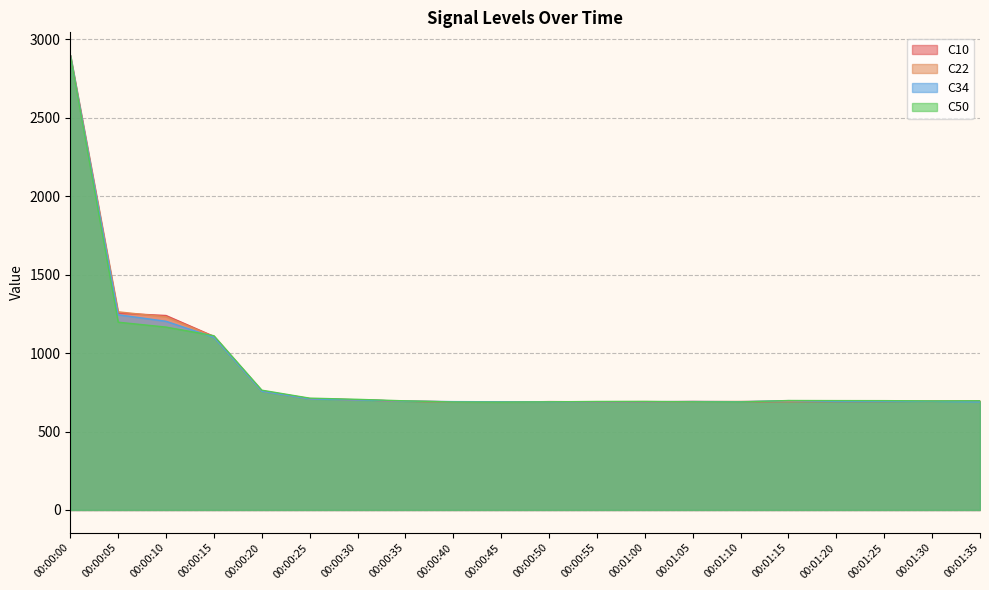

True or false: C34 has a value of 689.3 at 00:01:35.

True